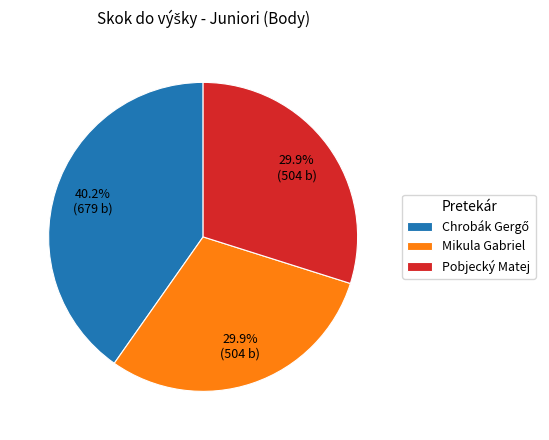

How much of the chart is everything except Mikula Gabriel?

70.1%